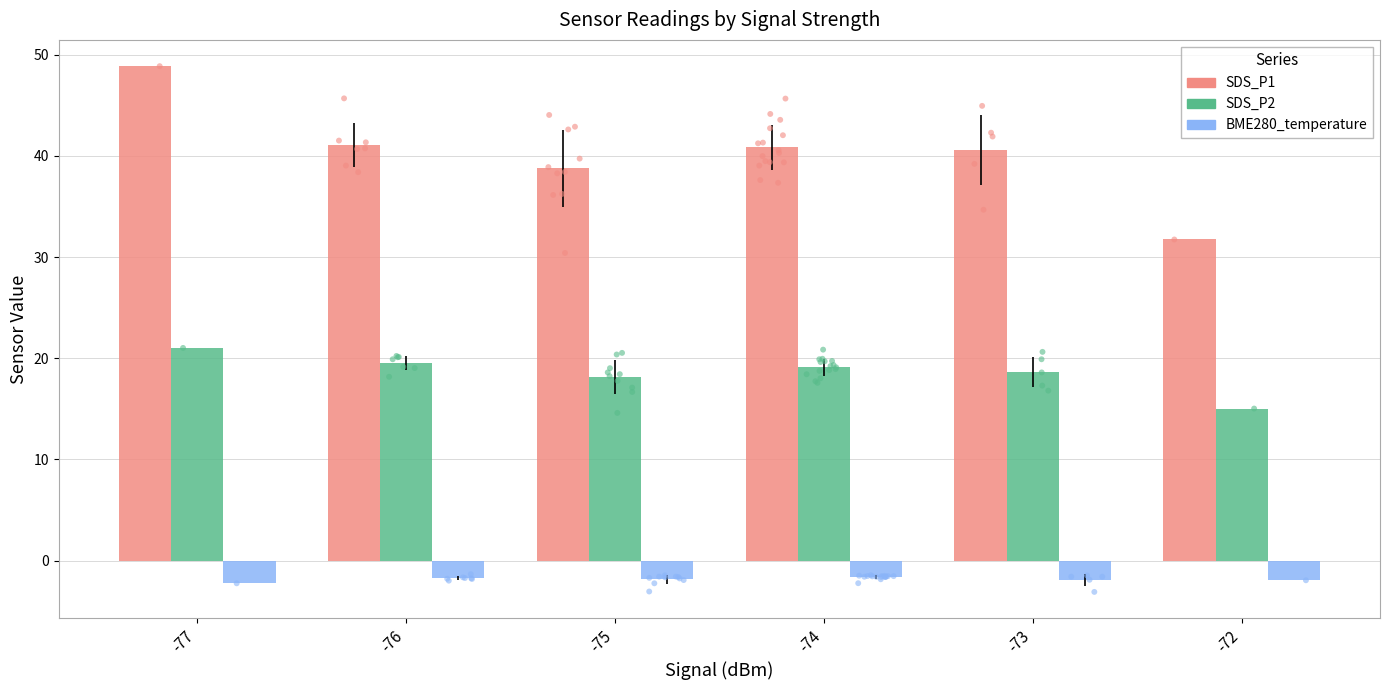

What are all the series names shown in the legend?

SDS_P1, SDS_P2, BME280_temperature